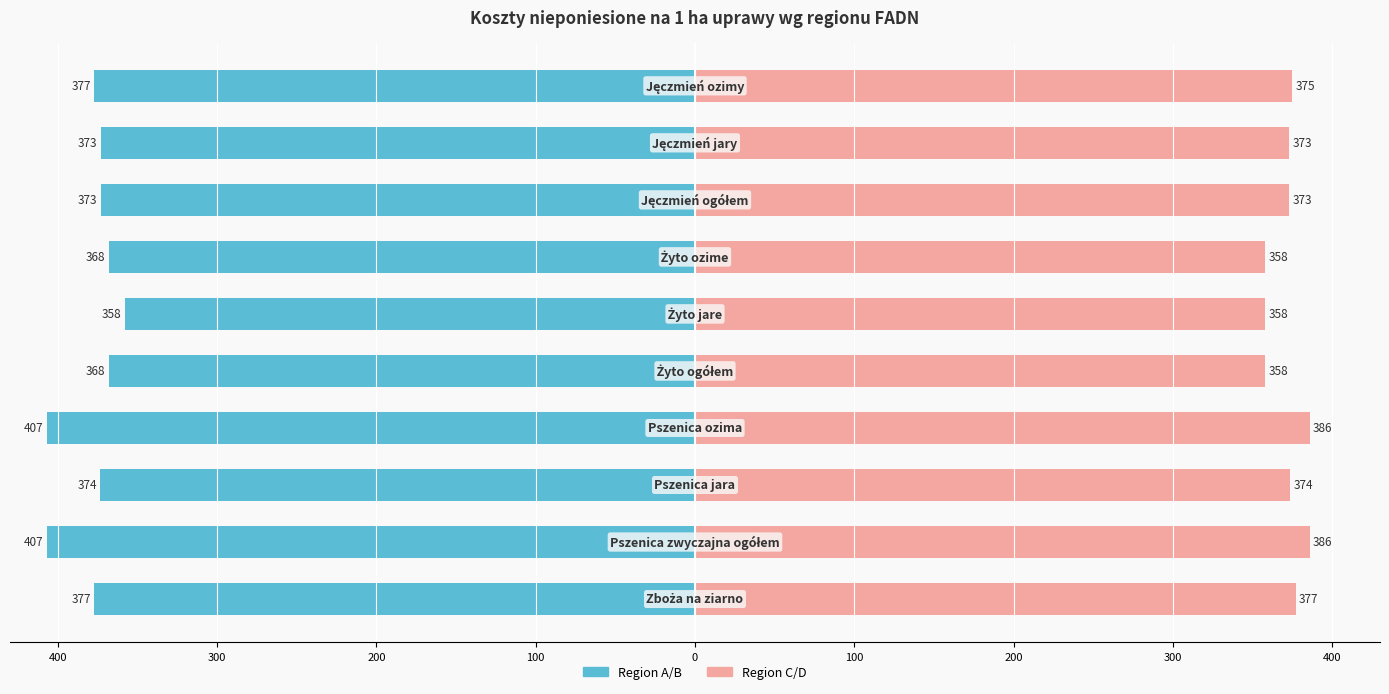

What is the average value of the Region A/B series?

-378.1